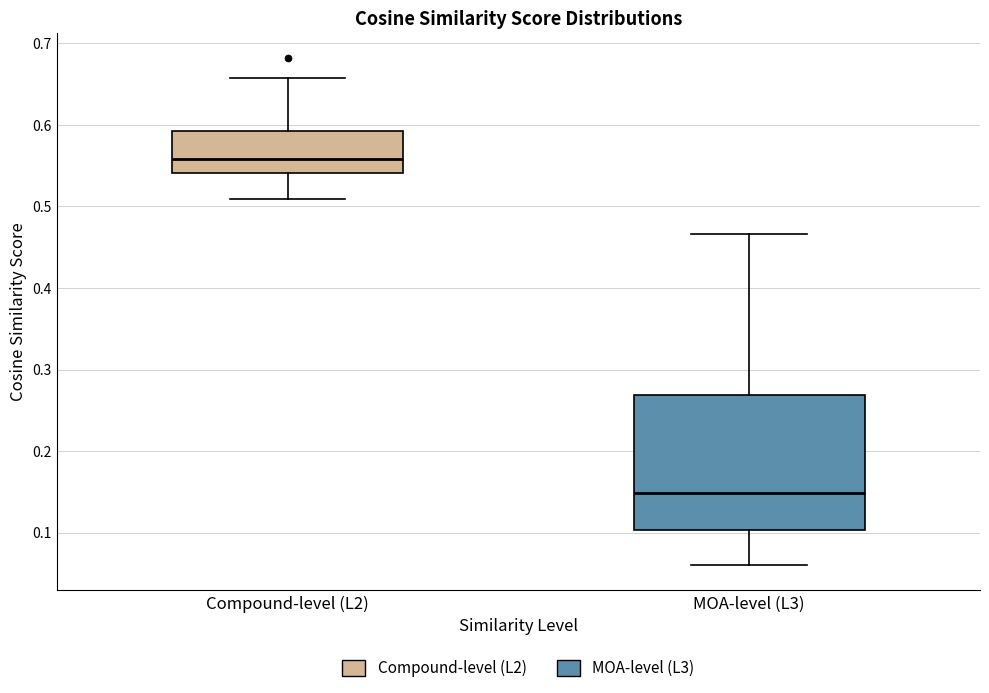

Where does the lower whisker of the box for MOA-level (L3) end on the y-axis? The values are not printed on the chart, so give them approximately, as read against the axis.

0.06